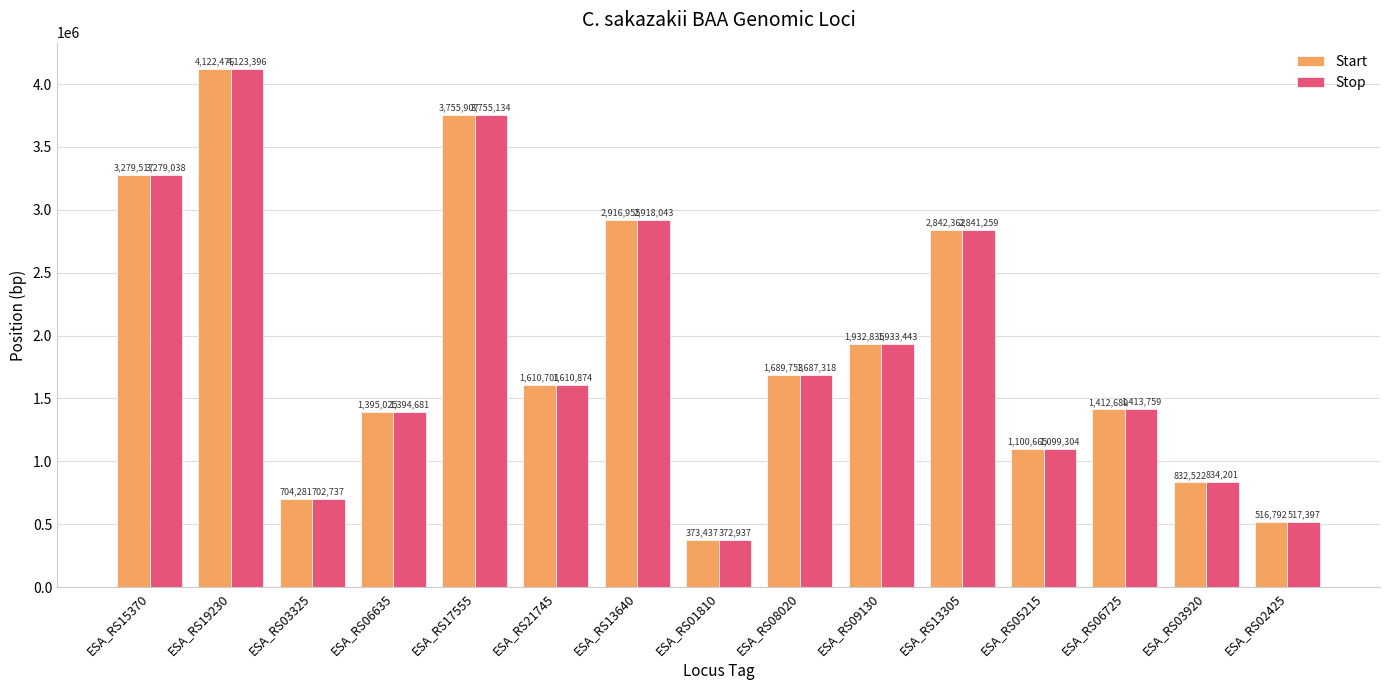

At which label does Stop first exceed 1610874?

ESA_RS15370